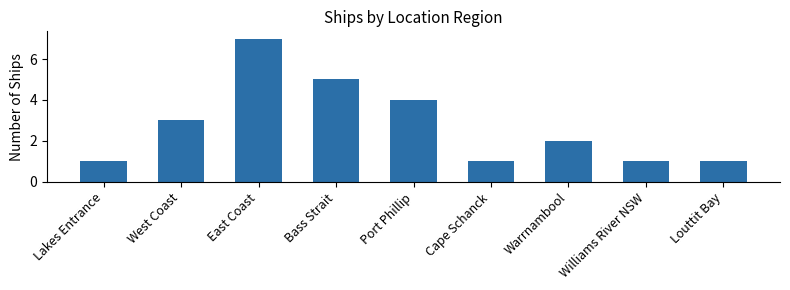

What is the sum of all values?

25